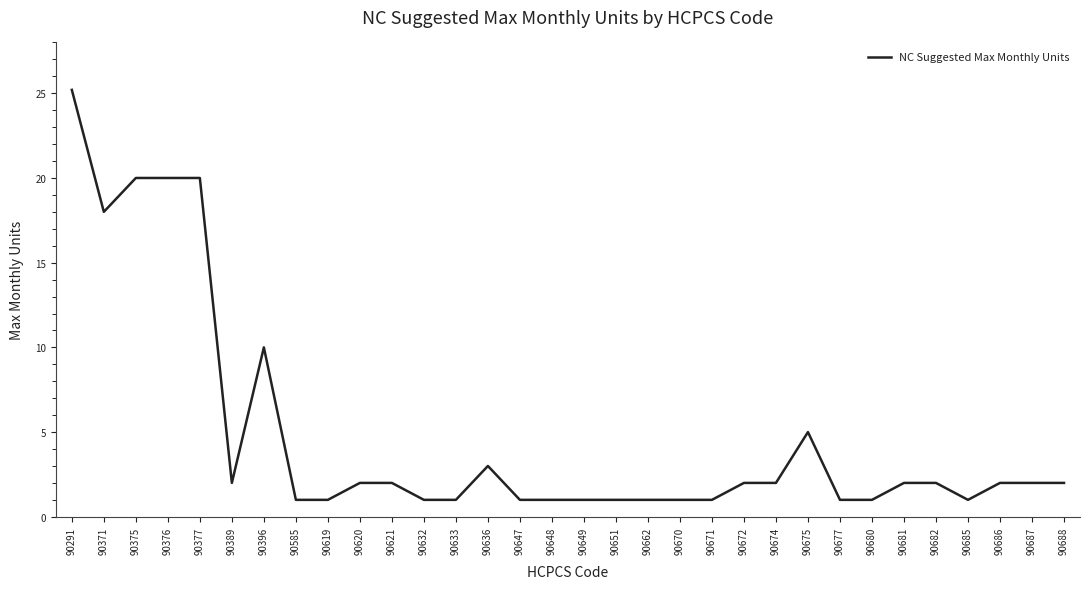

What is the difference between the maximum and minimum values?

24.2